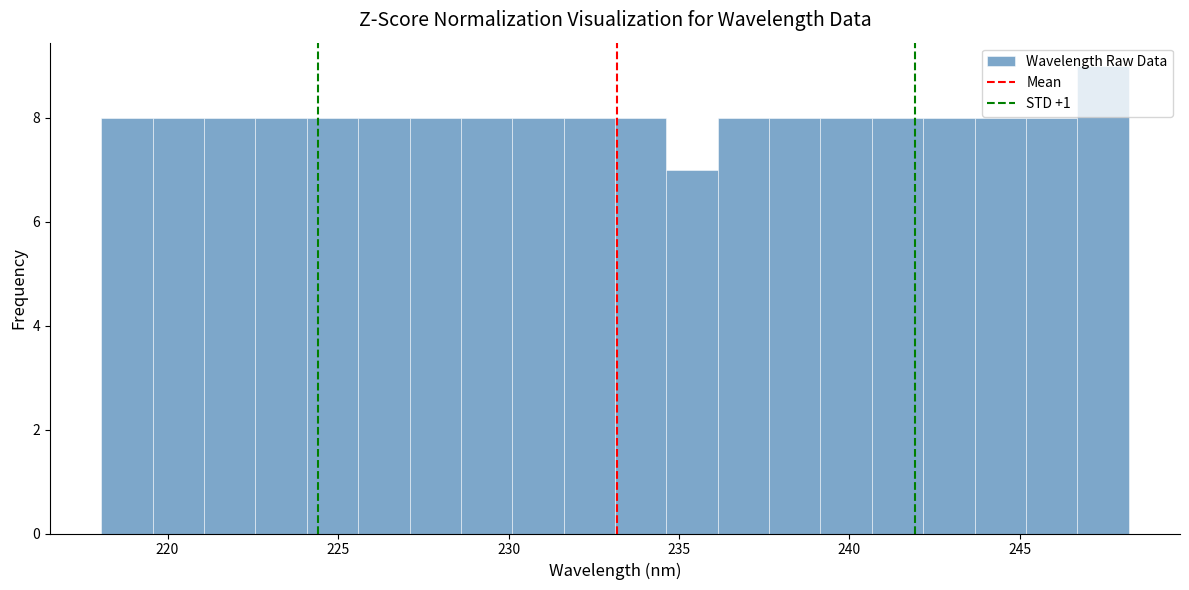

Around what value on the x-axis is the tallest bar? Give the approximate position of its centre, as read against the axis.

247.5